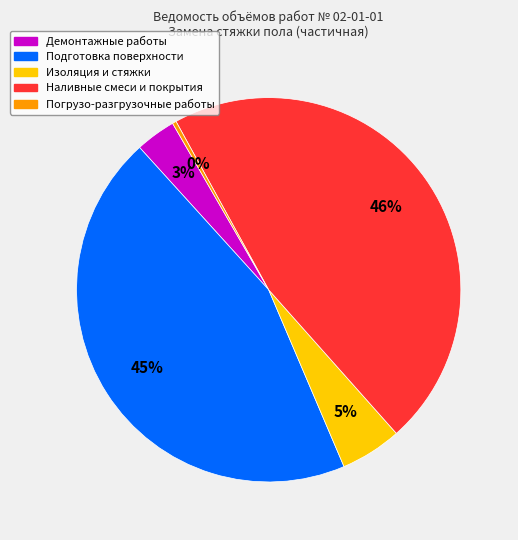

Does any single category account for the majority?

No